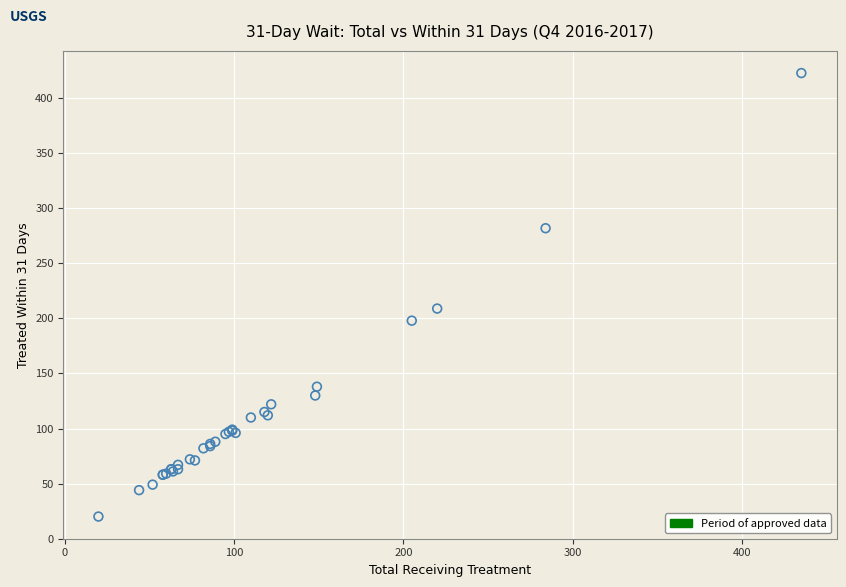

What Y value in the scatter plot is closest to 221?

209